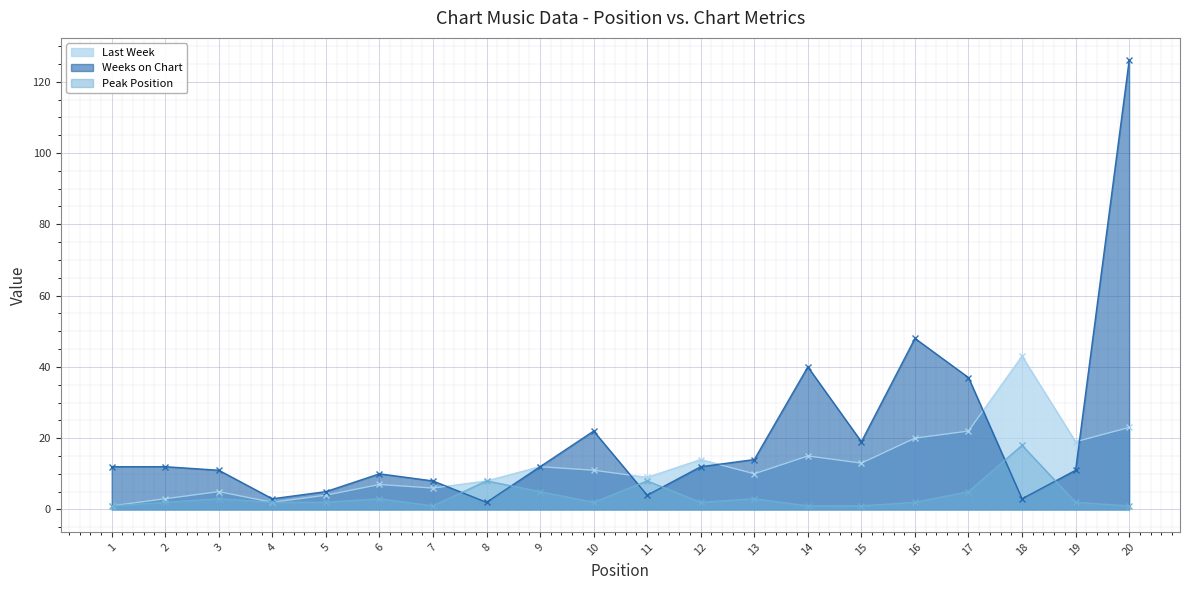

How many lines are shown in the chart?

3